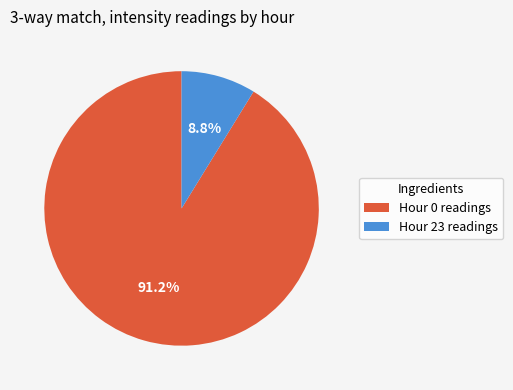

What portion of the pie excludes Hour 0 readings?

8.8%